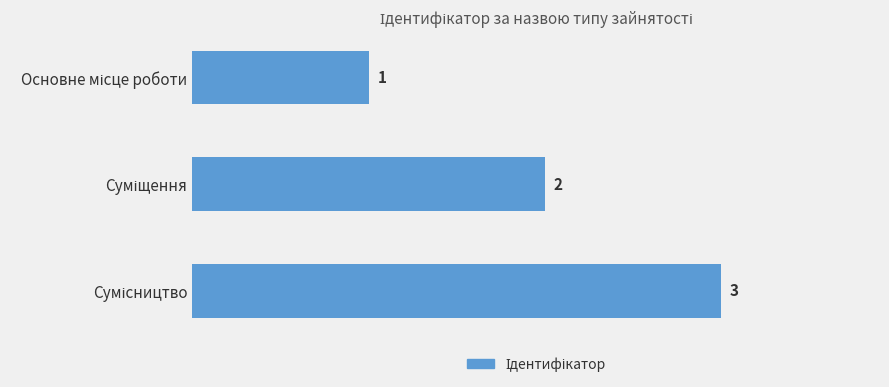

How many values are between 1 and 3?

3